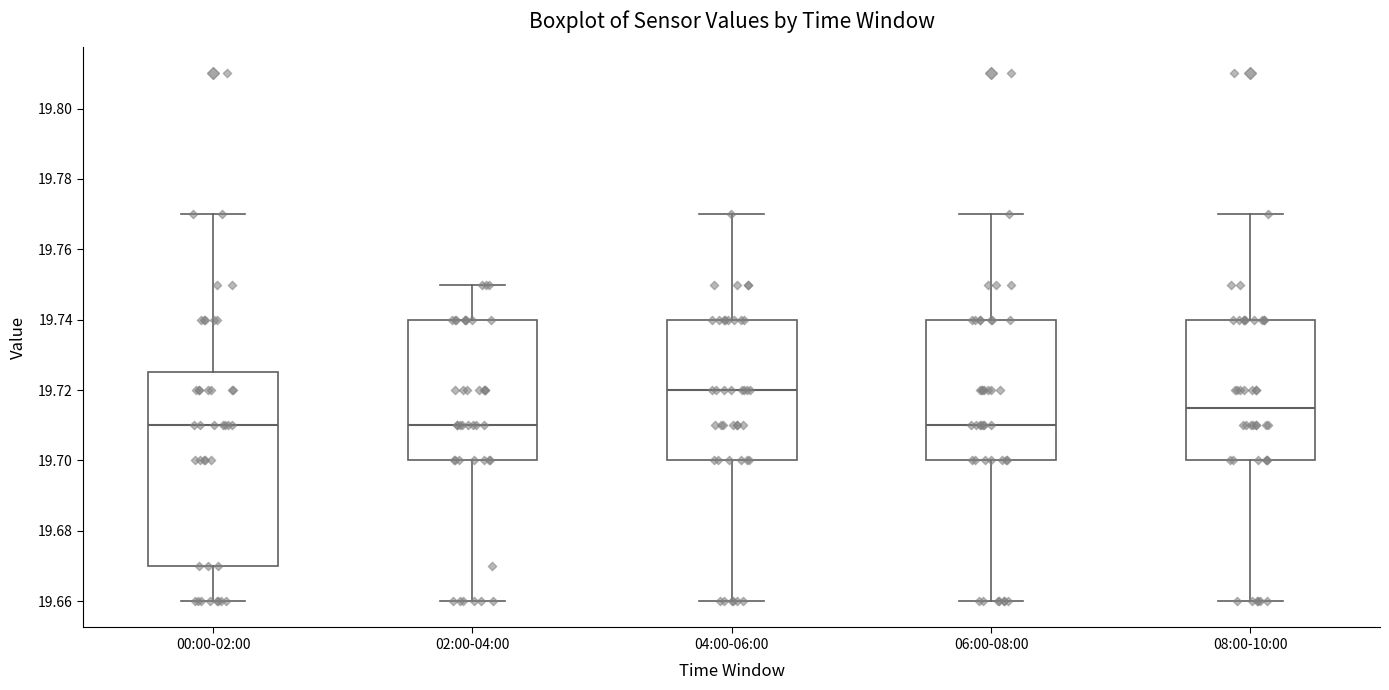

Where does the median line of the box for 04:00-06:00 sit on the y-axis? The values are not printed on the chart, so give them approximately, as read against the axis.

19.720